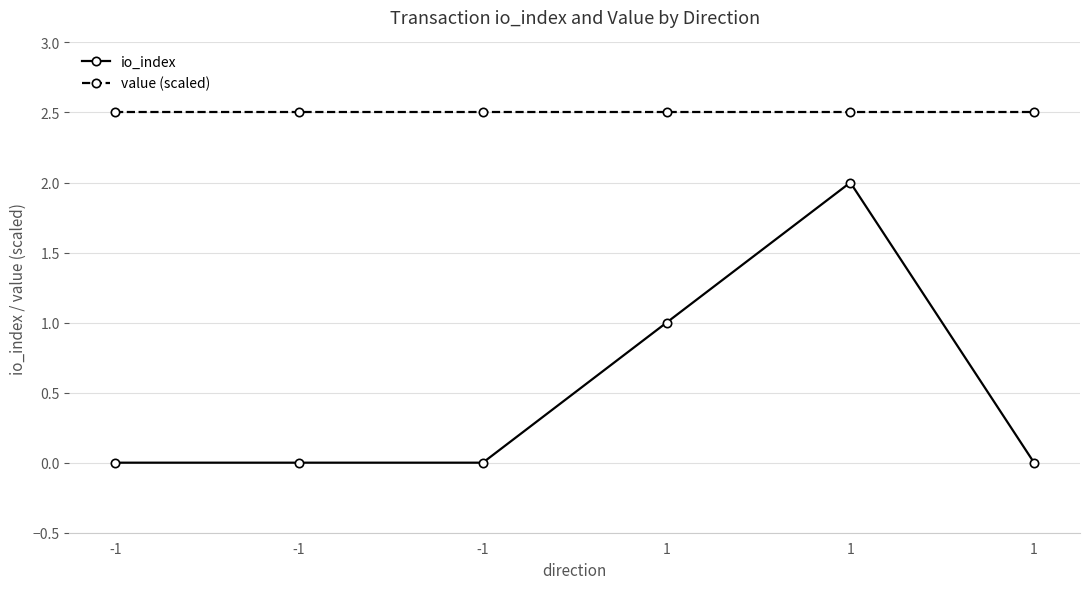

How many categories are shown in the chart?

6